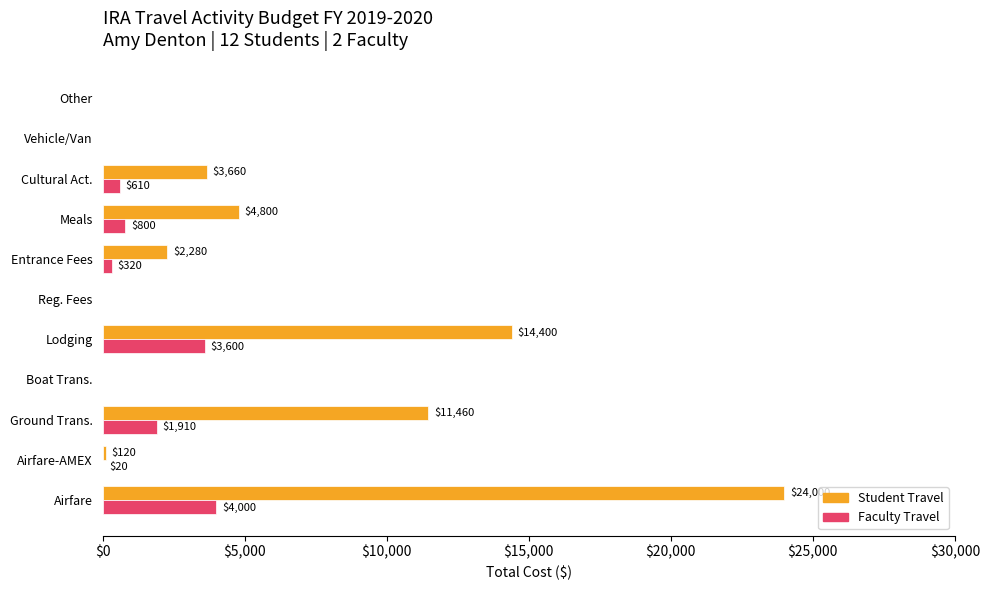

Which series changed the most between Reg. Fees and Meals?

Student Travel